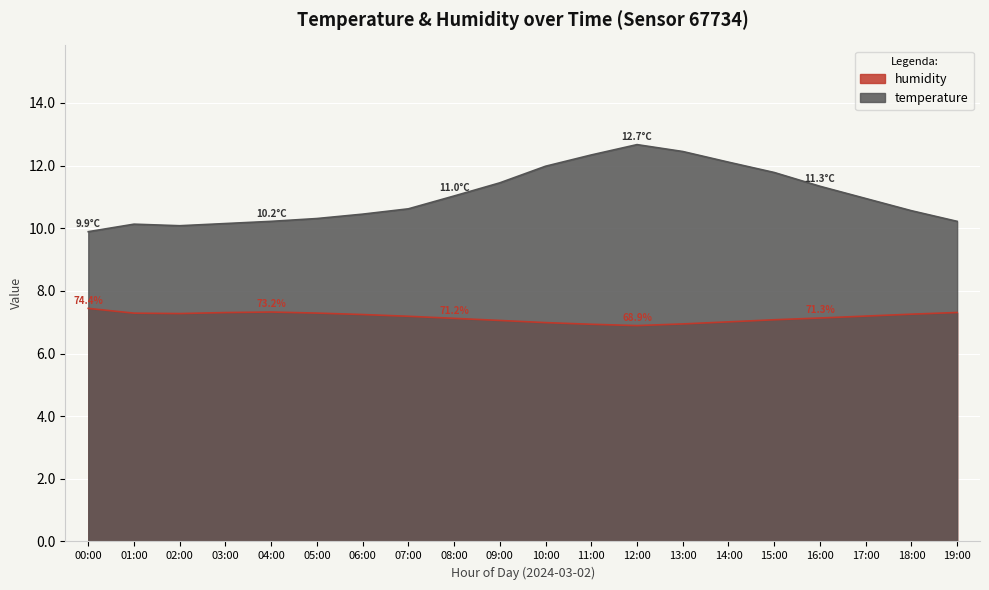

True or false: temperature has more than 0 points higher than both neighbors.

True